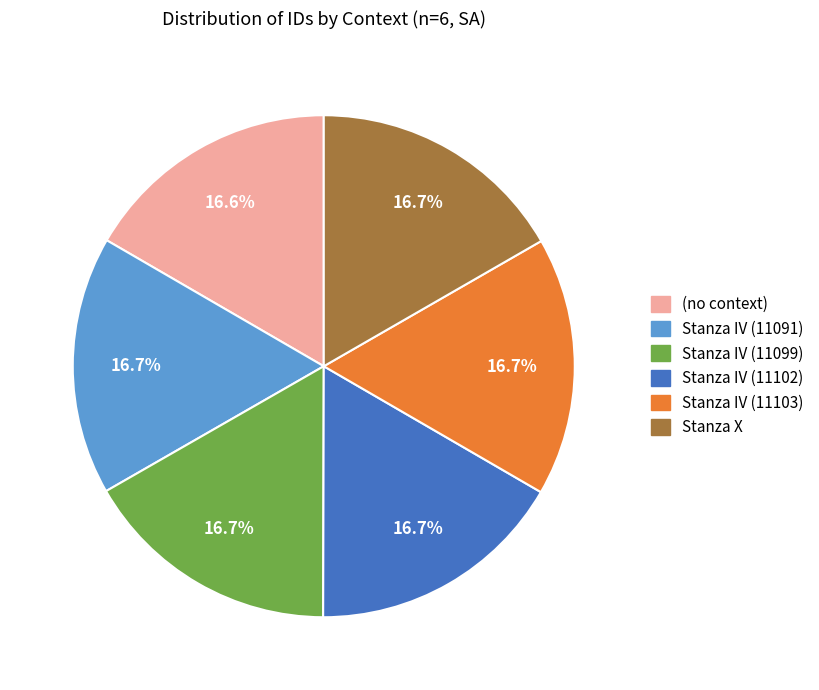

How many slices are in this pie chart?

6